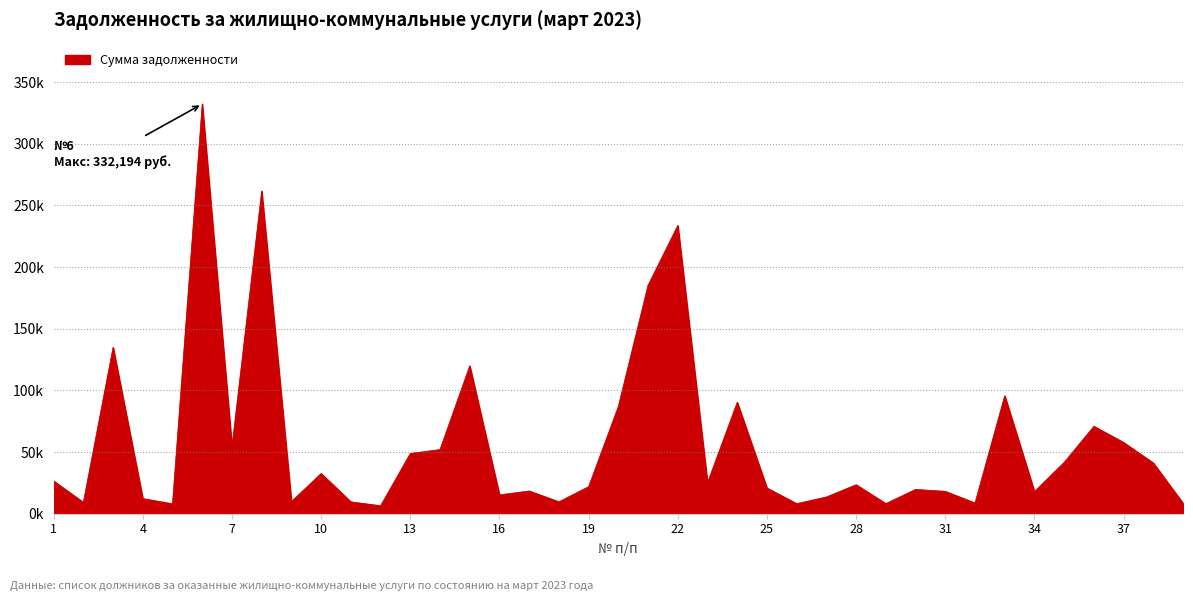

Does the chart have visible grid lines?

Yes